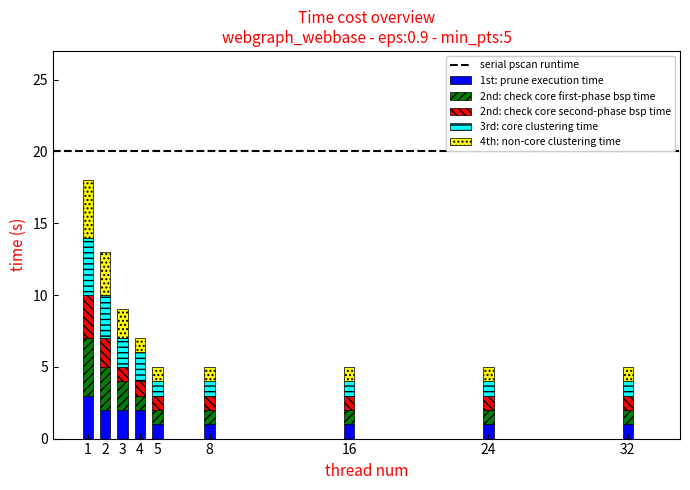

At which category is the sum across all series the highest?

1